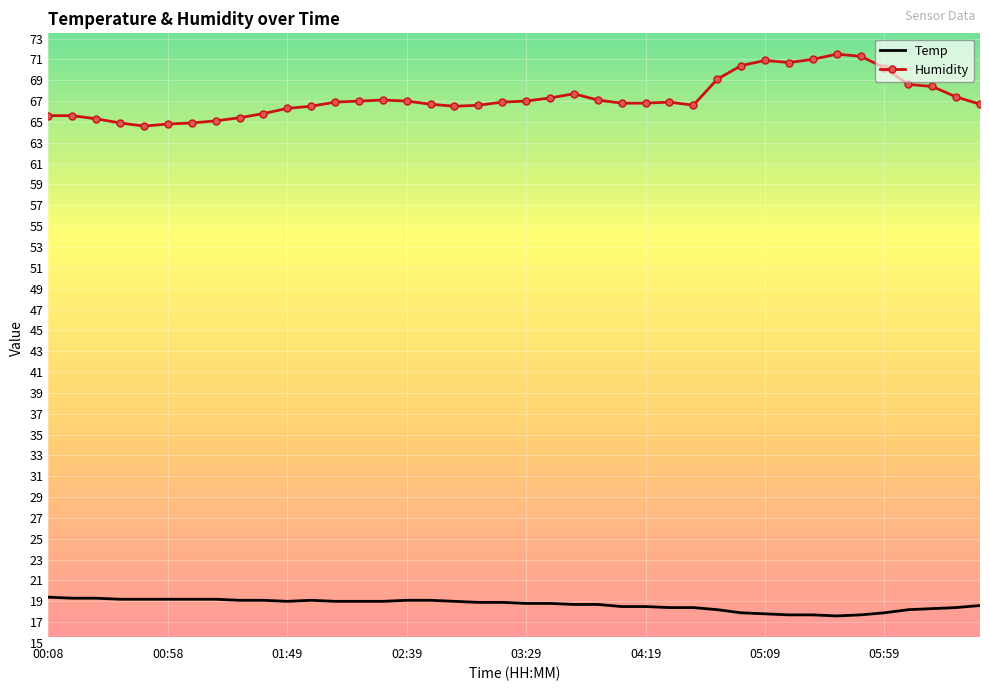

True or false: Temp and Humidity intersect in this chart.

False